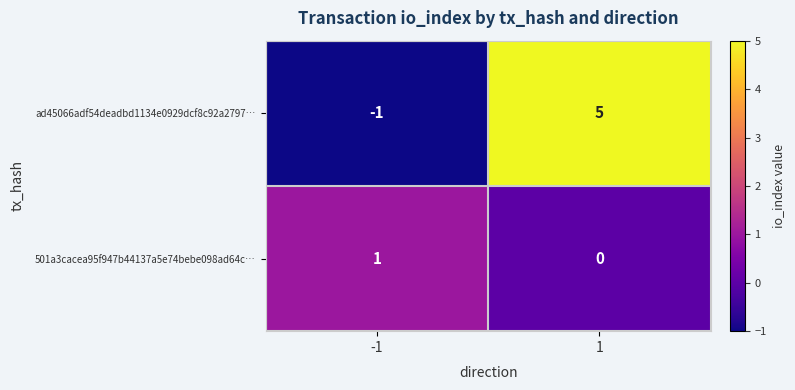

How many data points does each series have?

2